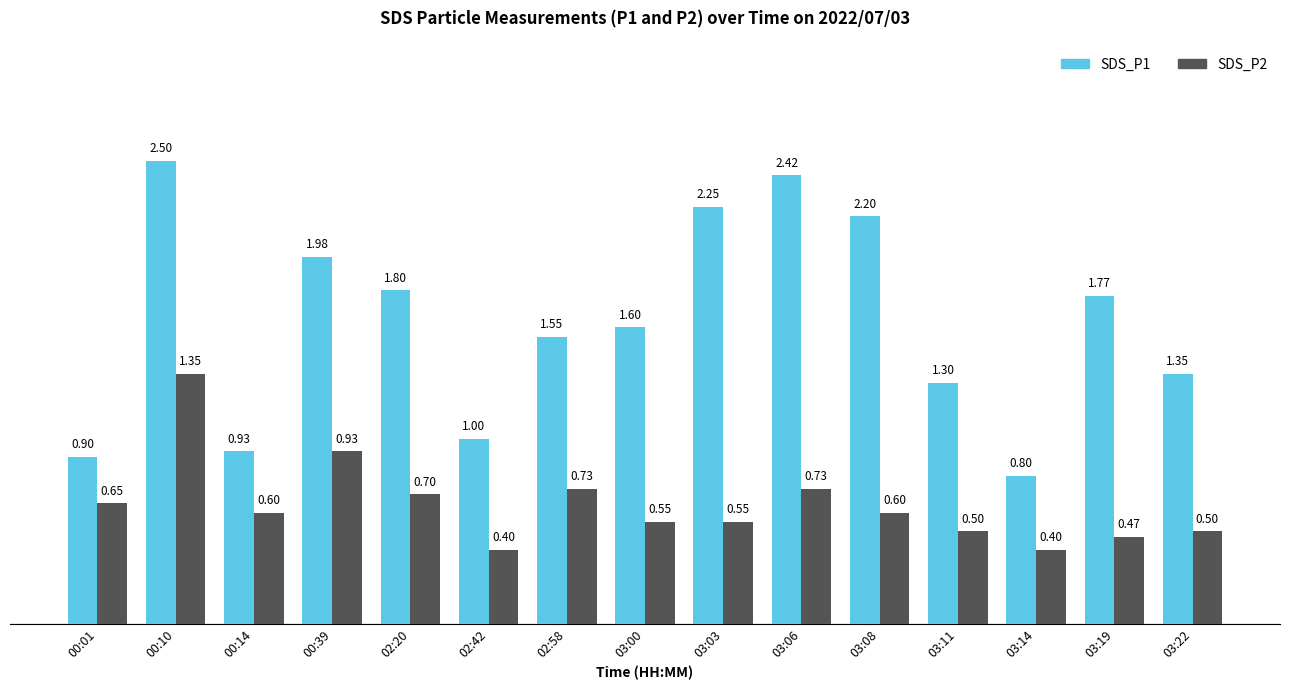

Between 00:39 and 03:14, which series saw the biggest shift?

SDS_P1